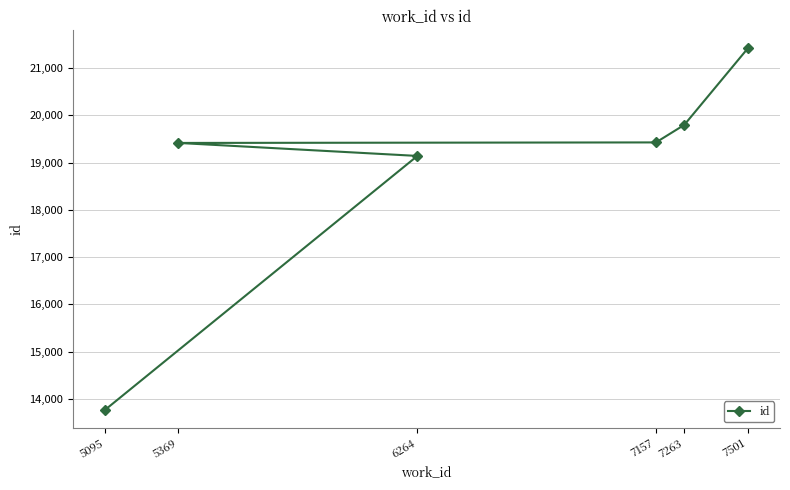

What is the value of the 4th point from the left?

19426